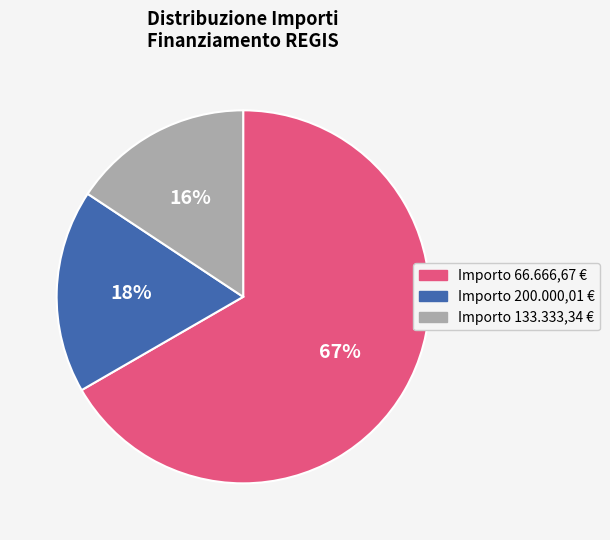

Is there any slice that represents more than half of the pie?

Yes